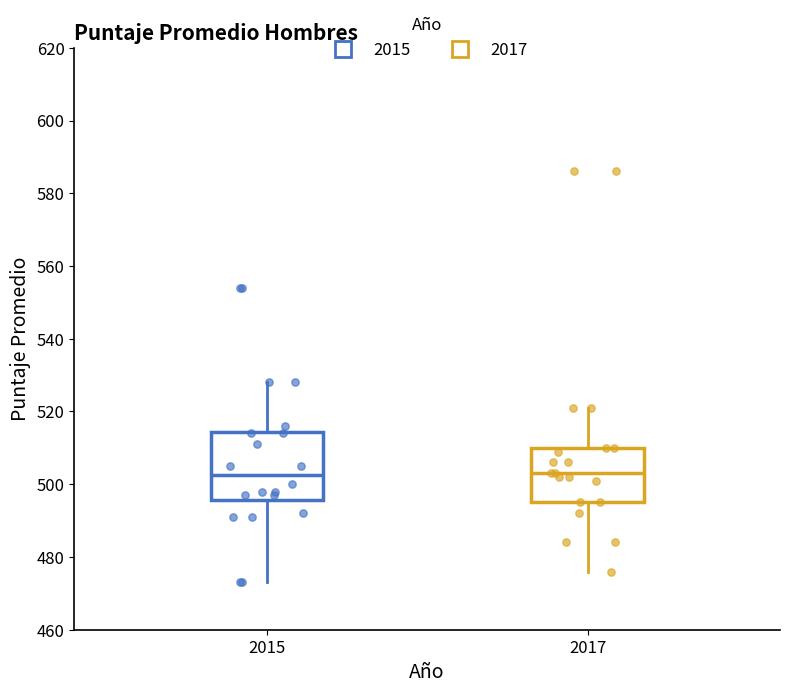

Where does the upper whisker of the box at x = 2015 end on the y-axis? The values are not printed on the chart, so give them approximately, as read against the axis.

528